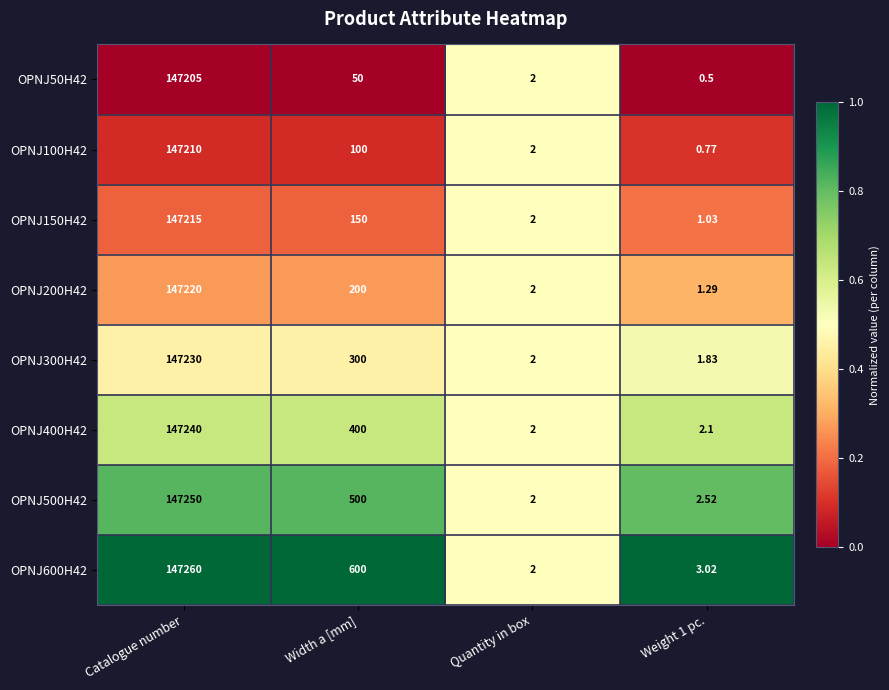

Where does the OPNJ600H42 series first go above 600?

Catalogue number